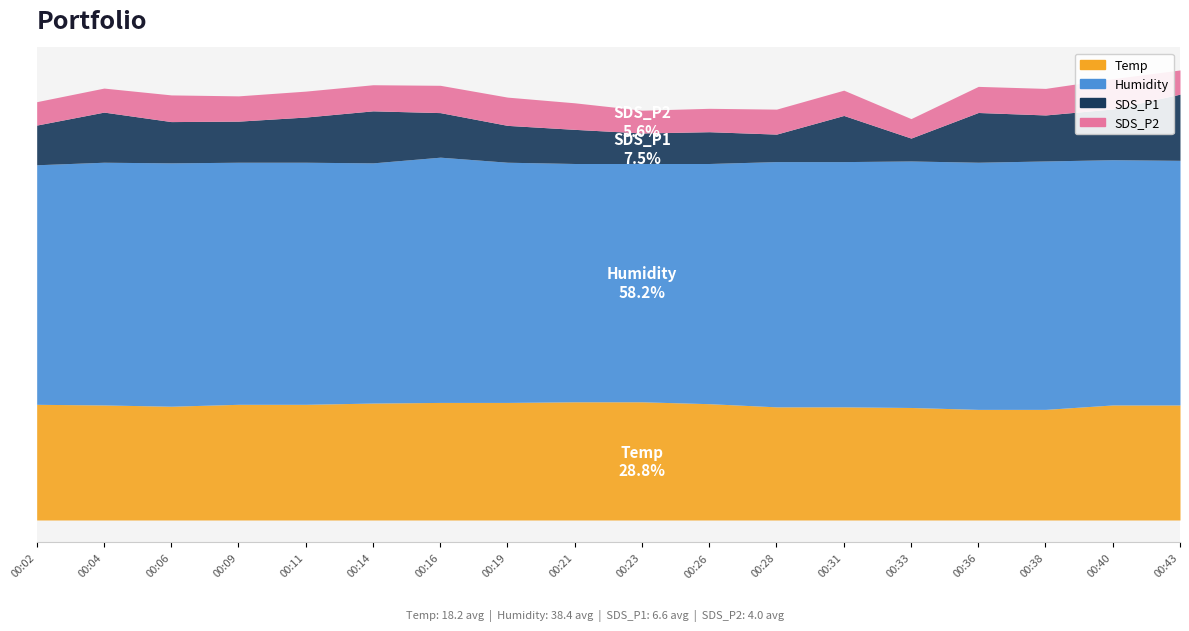

Reading left to right, extract all data points from this chart.

Temp: 18.3	18.2	18.0	18.3	18.3	18.5	18.6	18.6	18.7	18.7	18.4	17.9	17.9	17.8	17.5	17.5	18.2	18.2
Humidity: 37.9	38.4	38.5	38.3	38.3	38.0	38.8	38.0	37.7	37.7	38.0	38.8	38.8	39.0	39.1	39.3	38.8	38.7
SDS_P1: 6.3	7.9	6.5	6.5	7.2	8.2	7.0	5.8	5.4	4.8	5.0	4.3	7.3	3.6	7.9	7.3	8.0	10.5
SDS_P2: 3.7	3.8	4.2	4.0	4.1	4.1	4.3	4.5	4.2	3.6	3.7	4.0	4.0	3.1	4.1	4.2	4.8	3.8